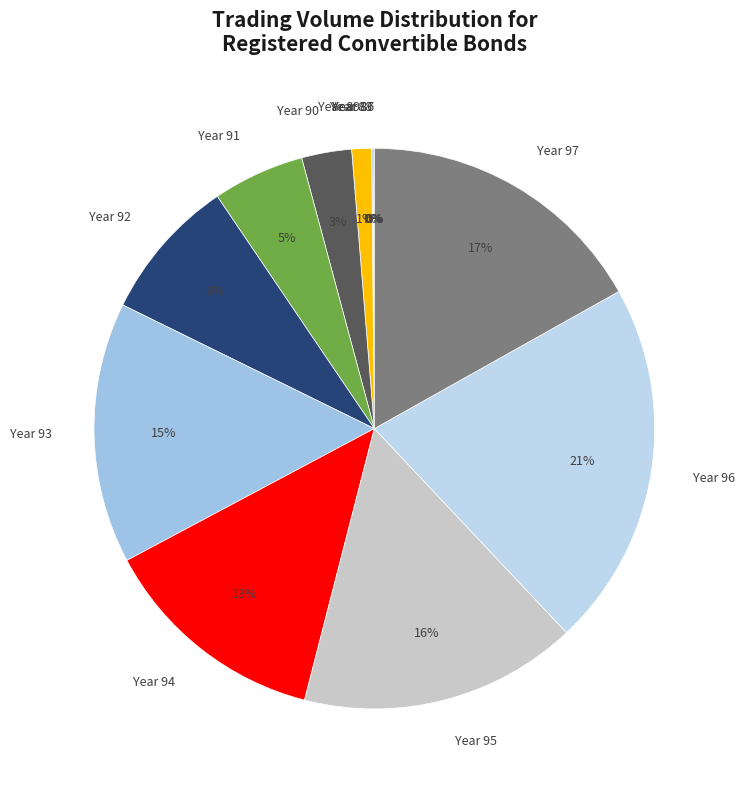

Is there a majority slice in this chart?

No